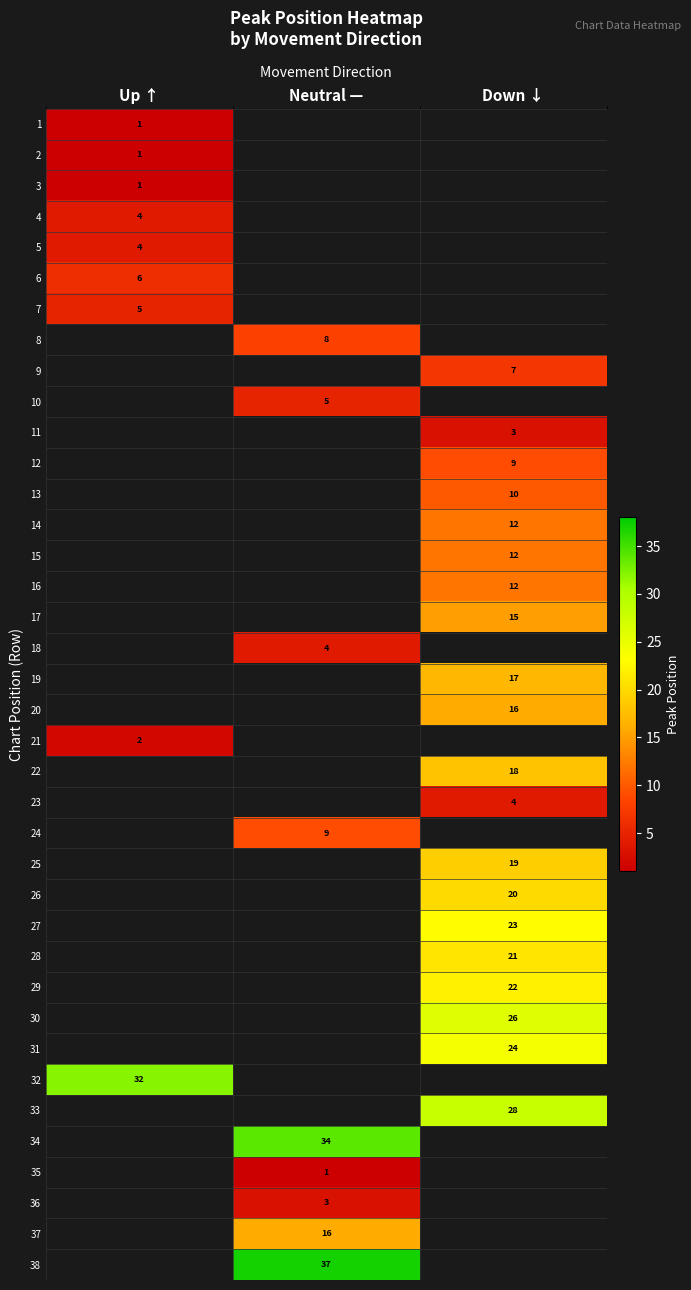

Is it true that 12 equals 9 at Down ↓?

True